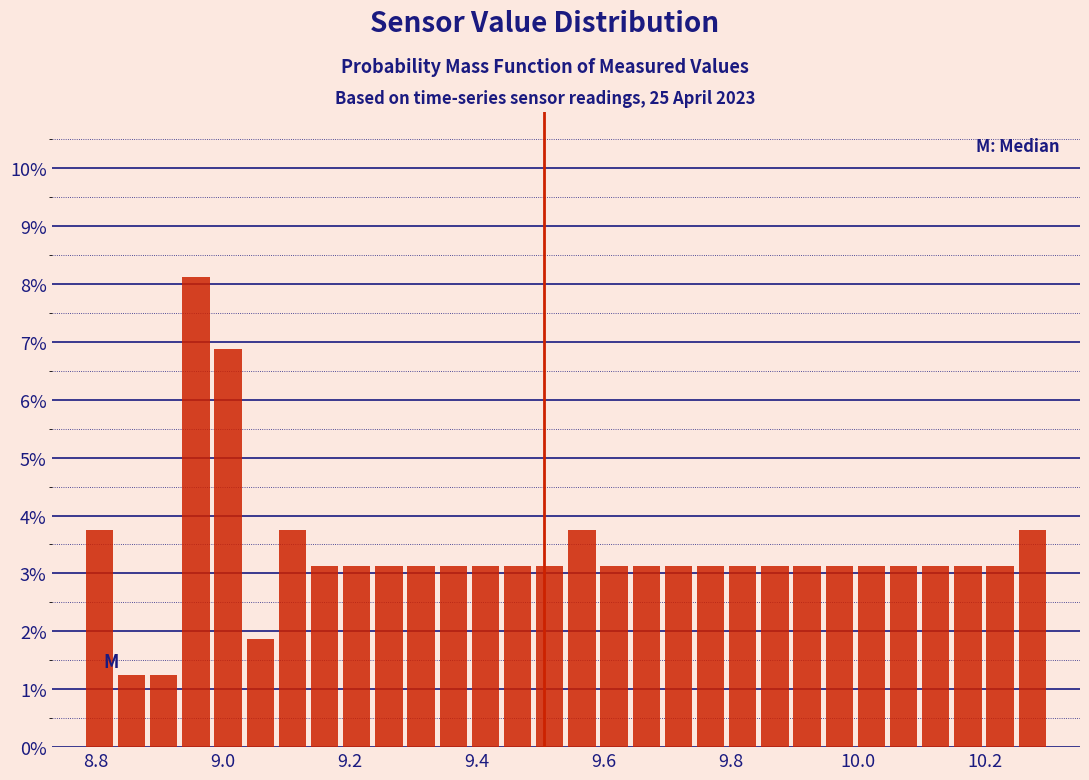

Around what value on the x-axis is the tallest bar? Give the approximate position of its centre, as read against the axis.

8.96